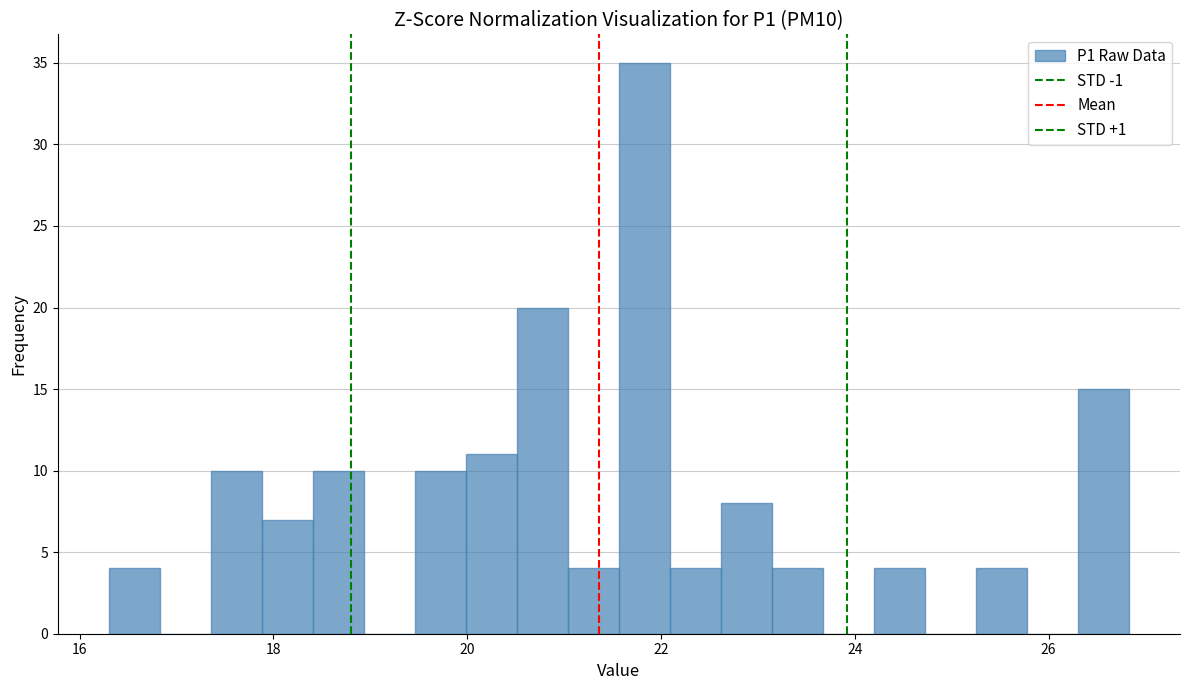

Read against the x-axis, roughly where is the centre of the tallest bar?

21.8